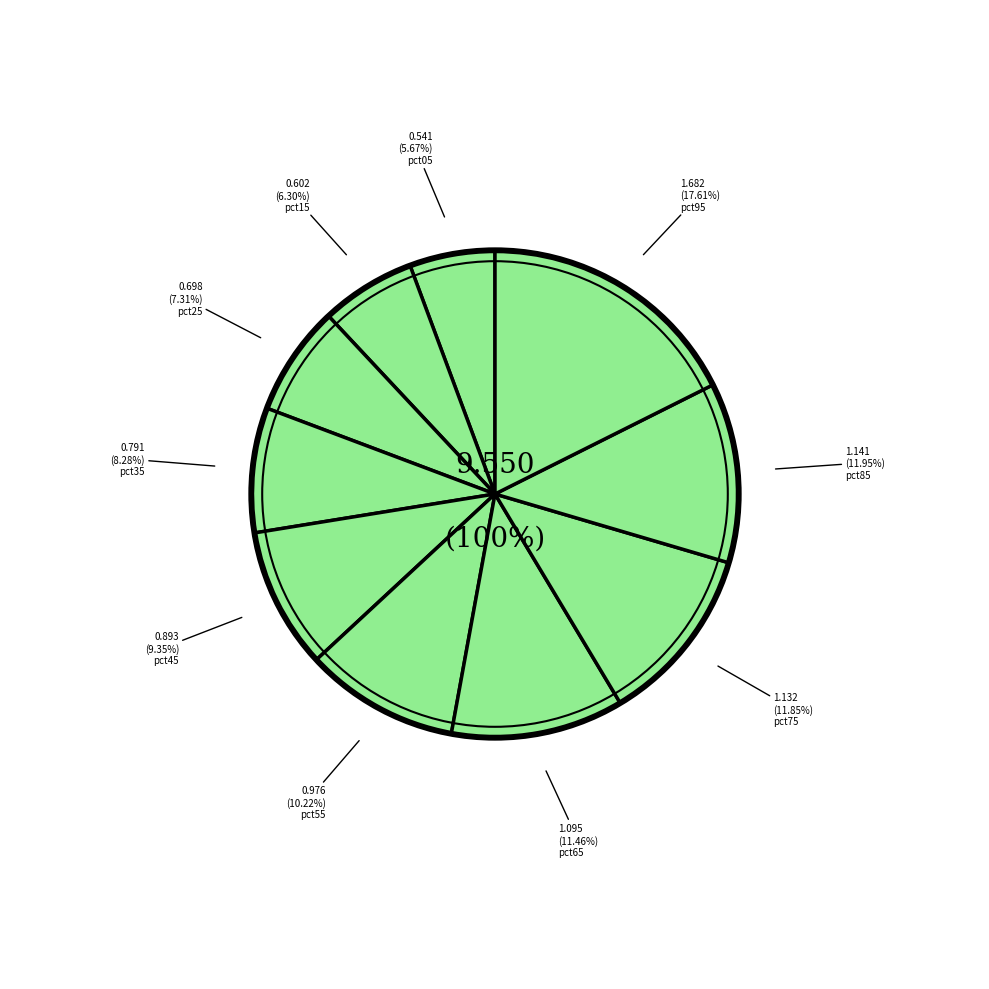

Rank the categories by value from highest to lowest.

pct95, pct85, pct75, pct65, pct55, pct45, pct35, pct25, pct15, pct05